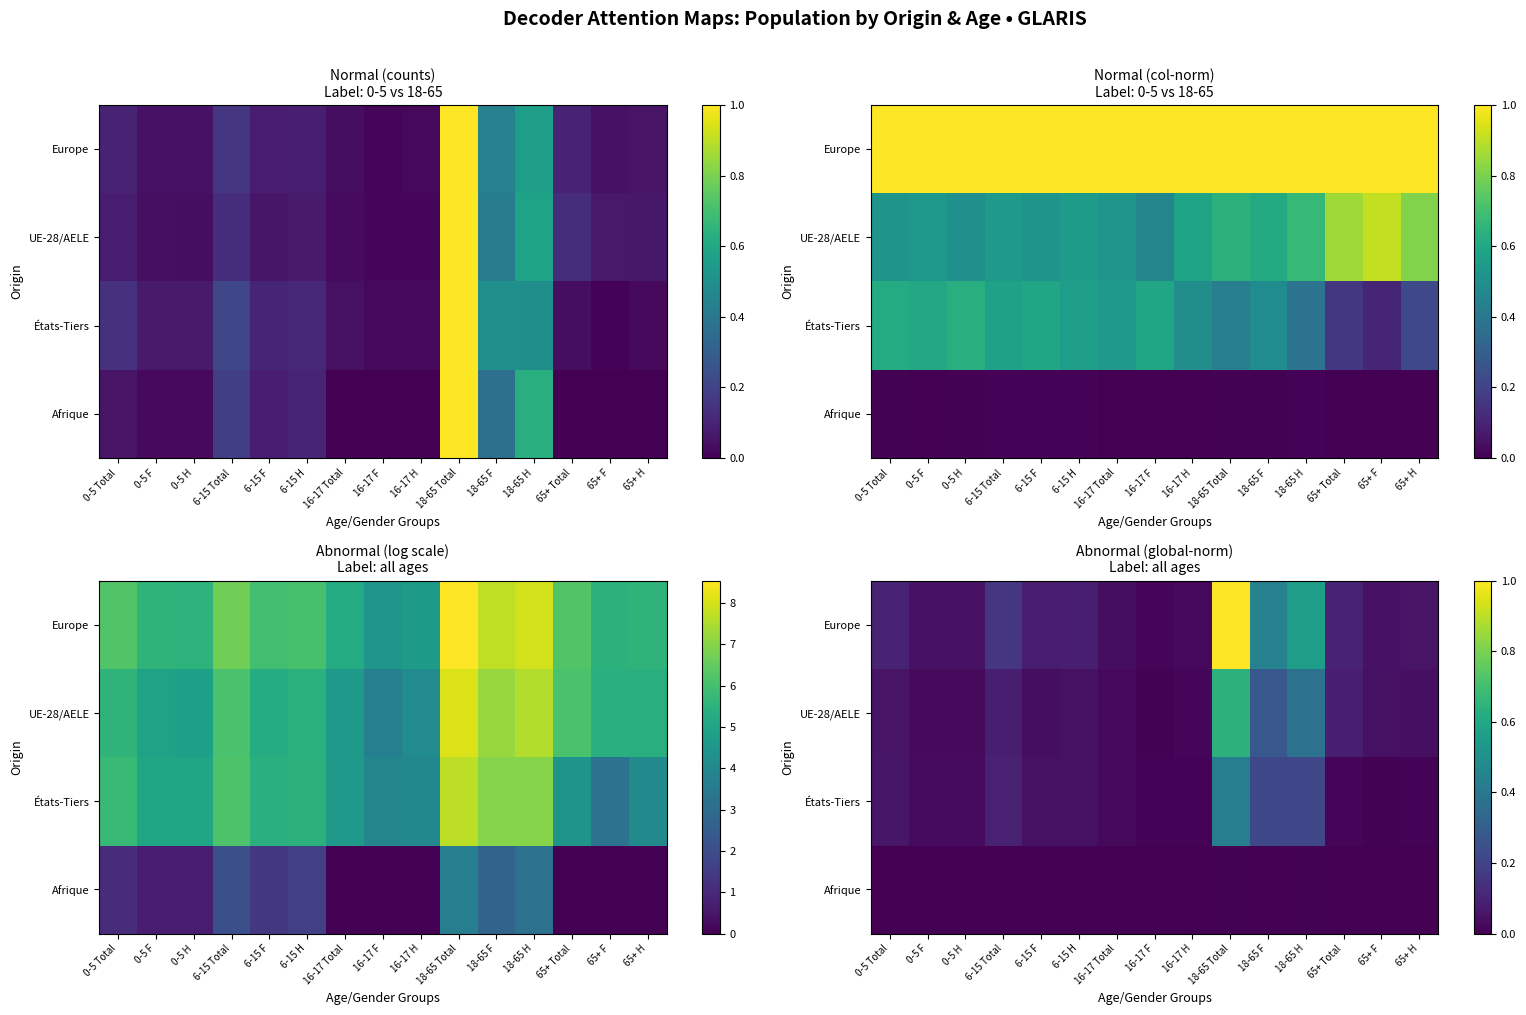

True or false: UE-28/AELE has a value of 0.0 at 65+ H.

False